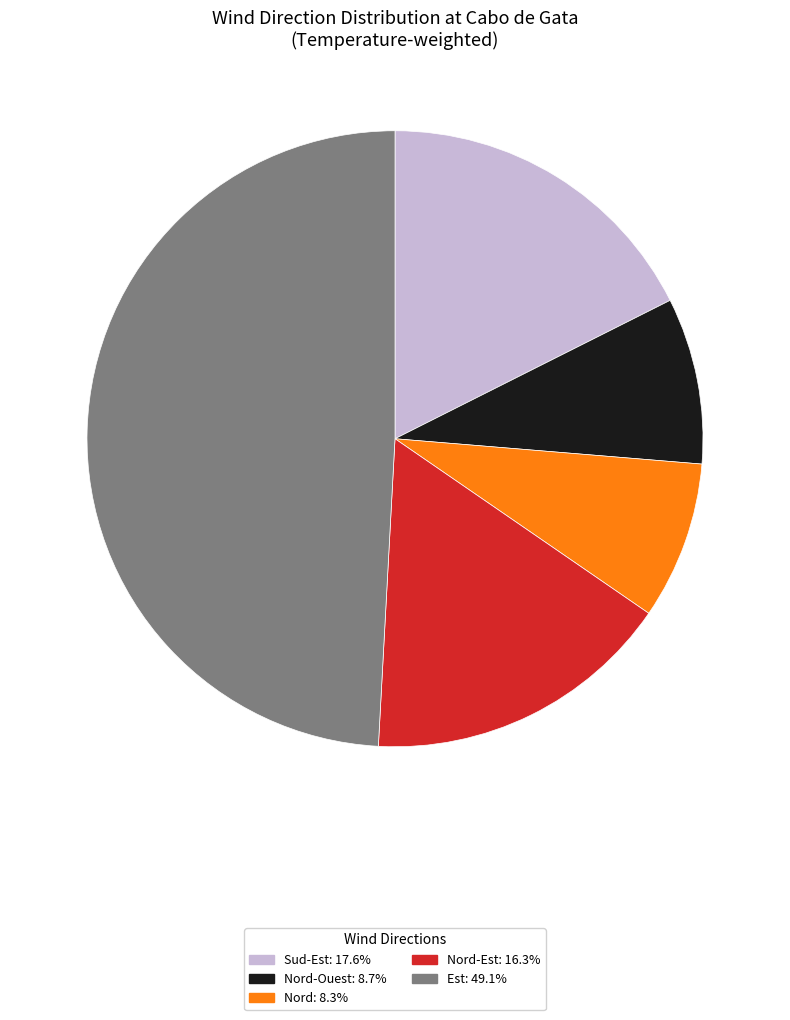

Is there any slice that represents more than half of the pie?

No